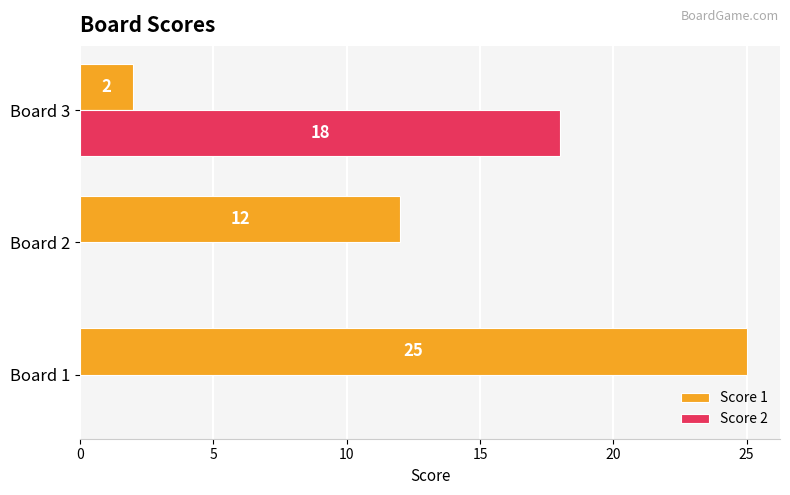

What is the maximum value shown in the chart?

25